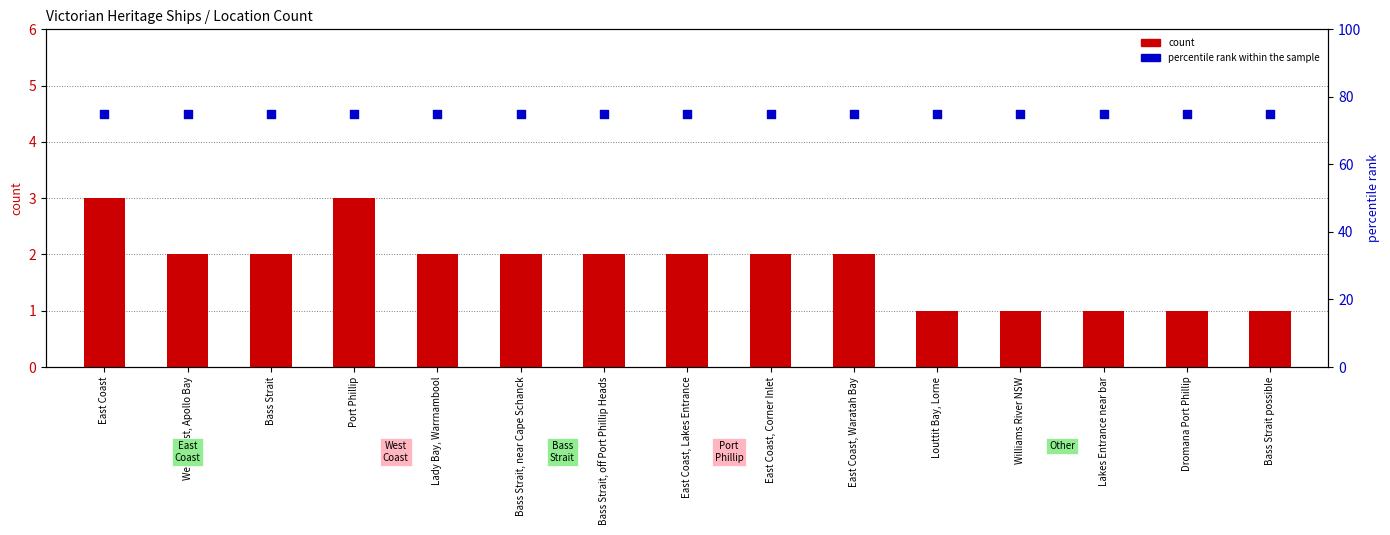

Which series has the largest total across all categories?

percentile rank within the sample